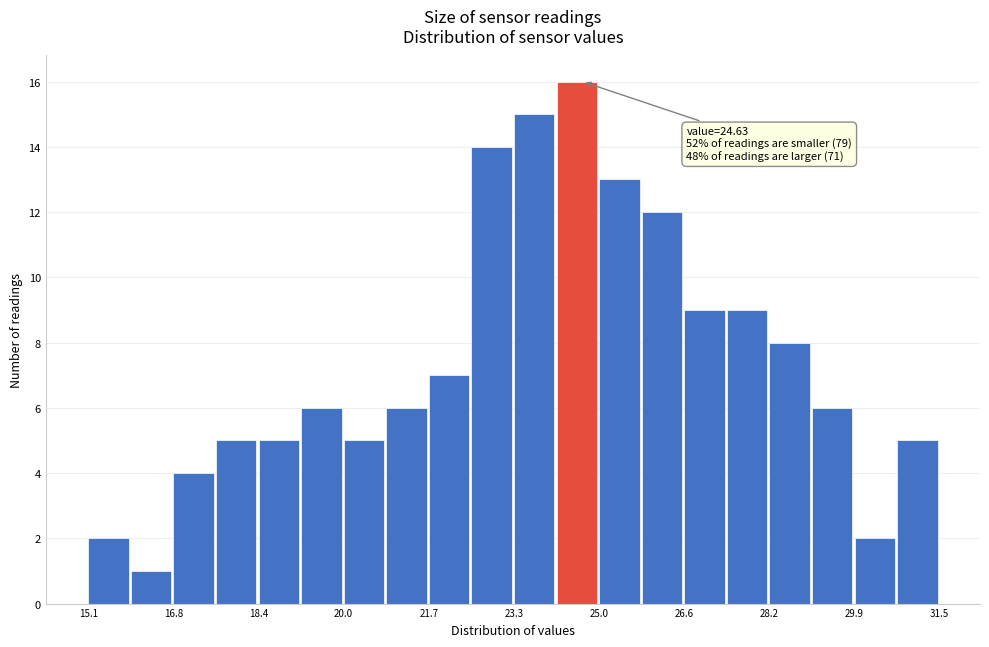

Over which range of the x-axis is the bar tallest?

24.2 to 25.0